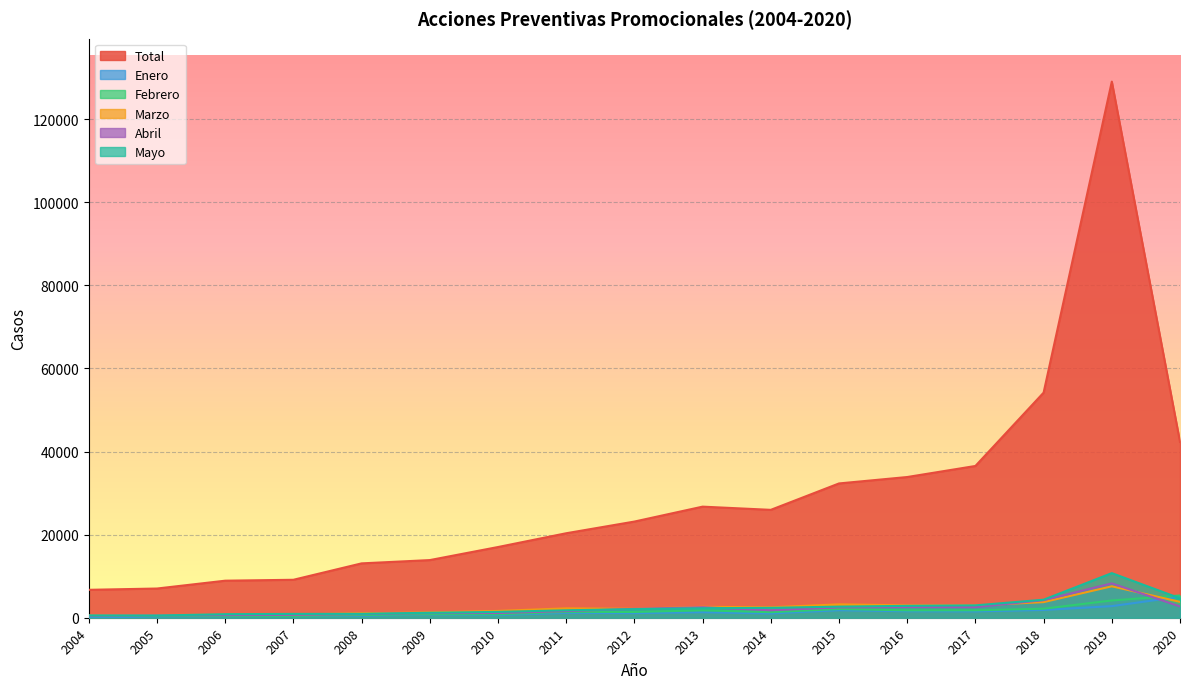

What are all the series names shown in the legend?

Total, Enero, Febrero, Marzo, Abril, Mayo